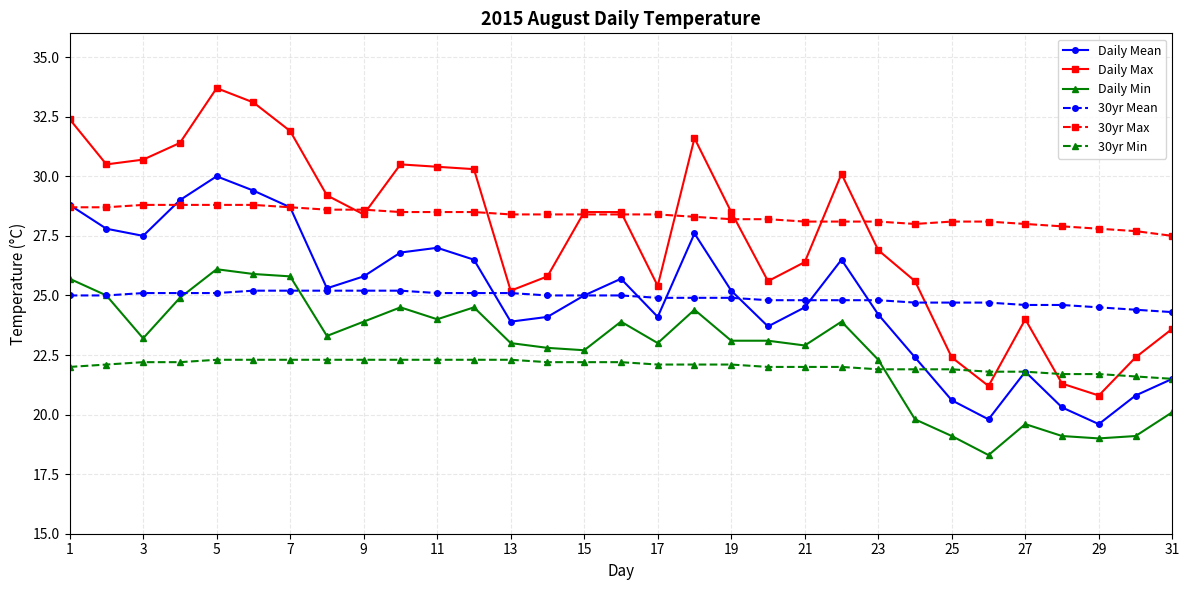

True or false: 30yr Mean and 30yr Max cross at least once.

False